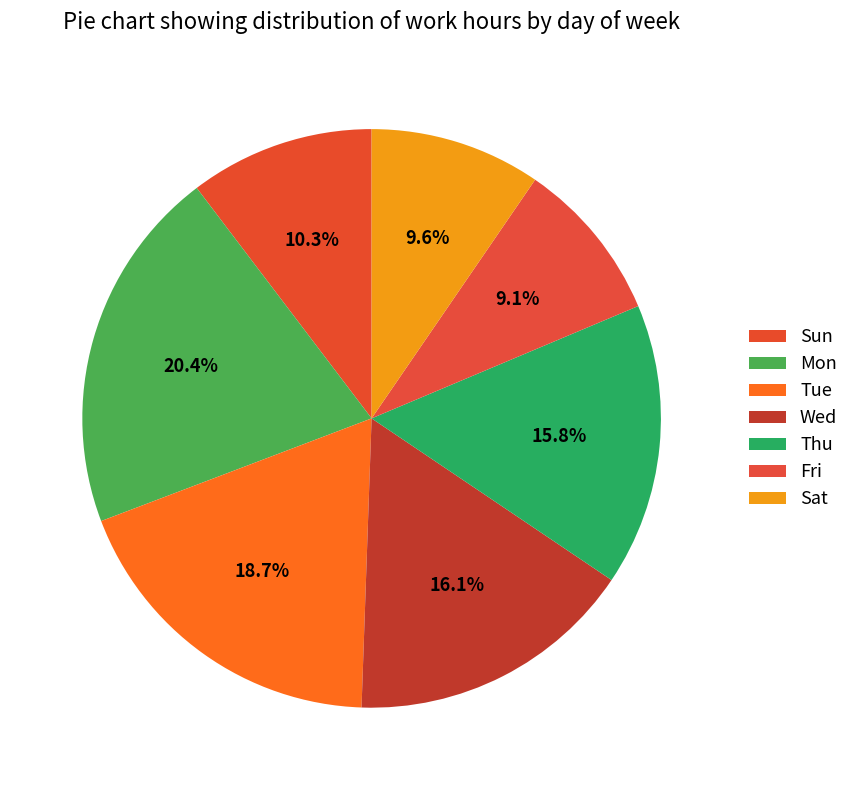

What is the change in value from Tue to Fri?

-28.2